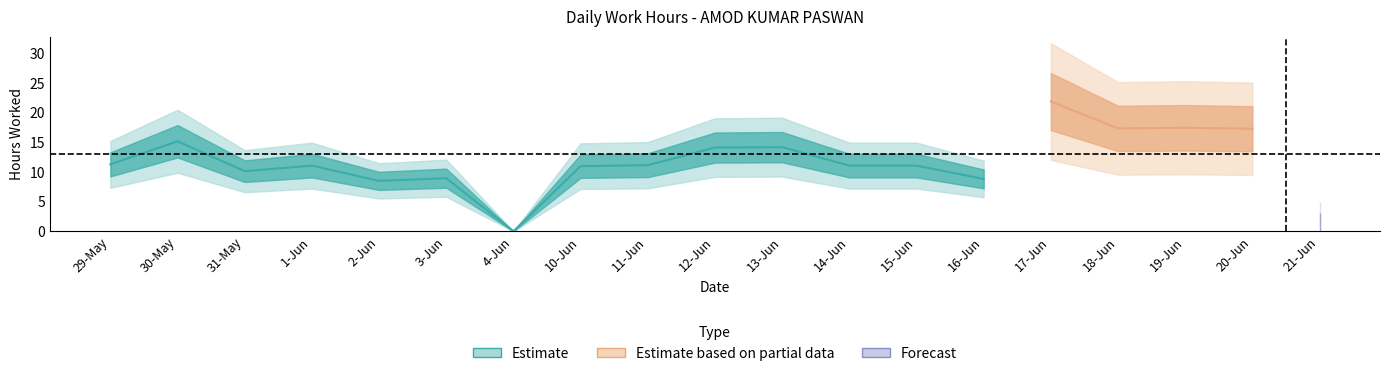

Which category has the highest value across all series?

17-Jun